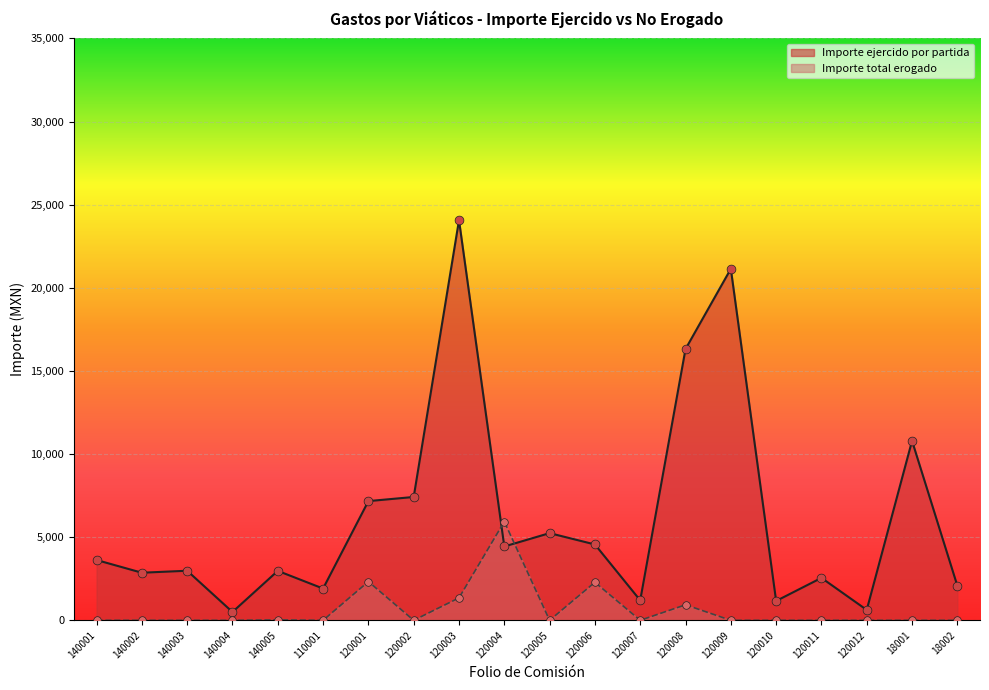

What are all the series names shown in the legend?

Importe ejercido por partida, Importe total erogado